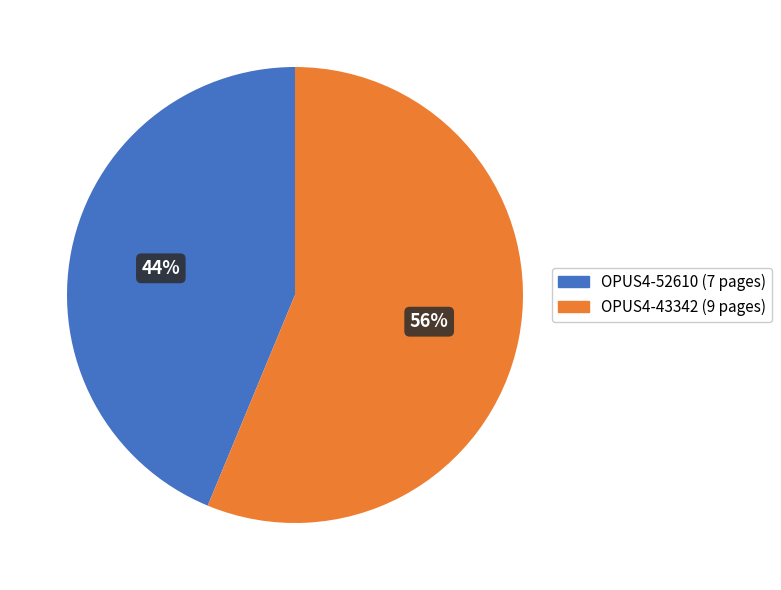

Which slice represents more than half of the pie?

OPUS4-43342